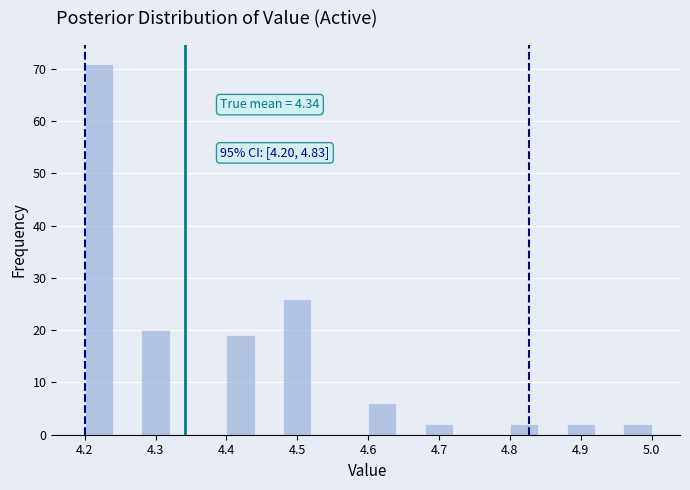

Over which range of the x-axis is the bar tallest?

4.20 to 4.24